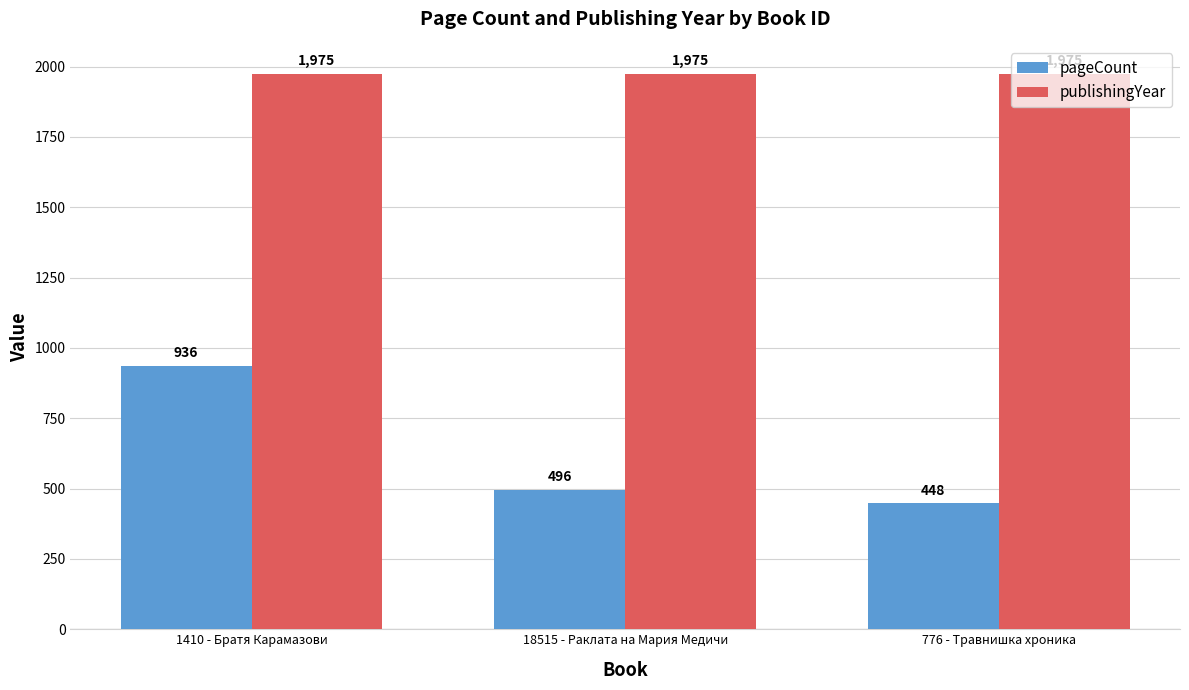

Rank the series at 1410 - Братя Карамазови from lowest to highest value.

pageCount, publishingYear